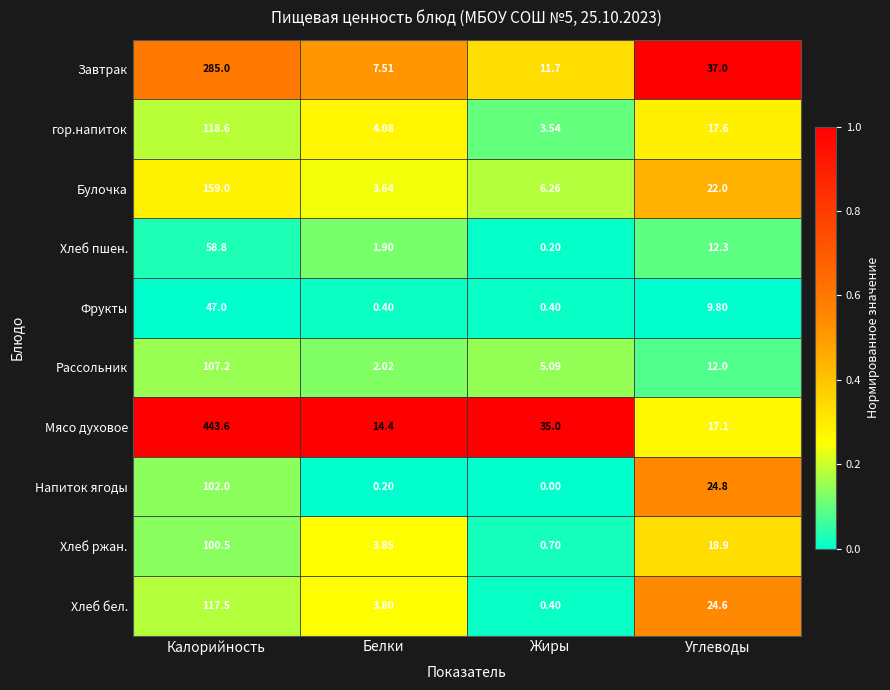

Which category has the highest value across all series?

Калорийность